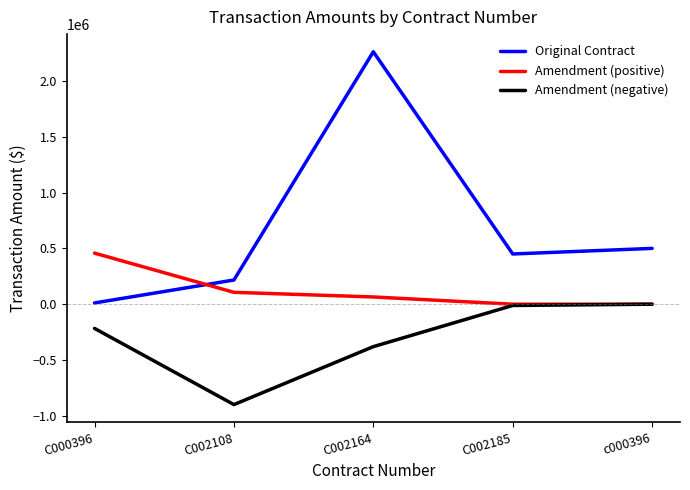

Is the value of Amendment (positive) at C002108 greater than the value of Amendment (negative) at C002185?

Yes